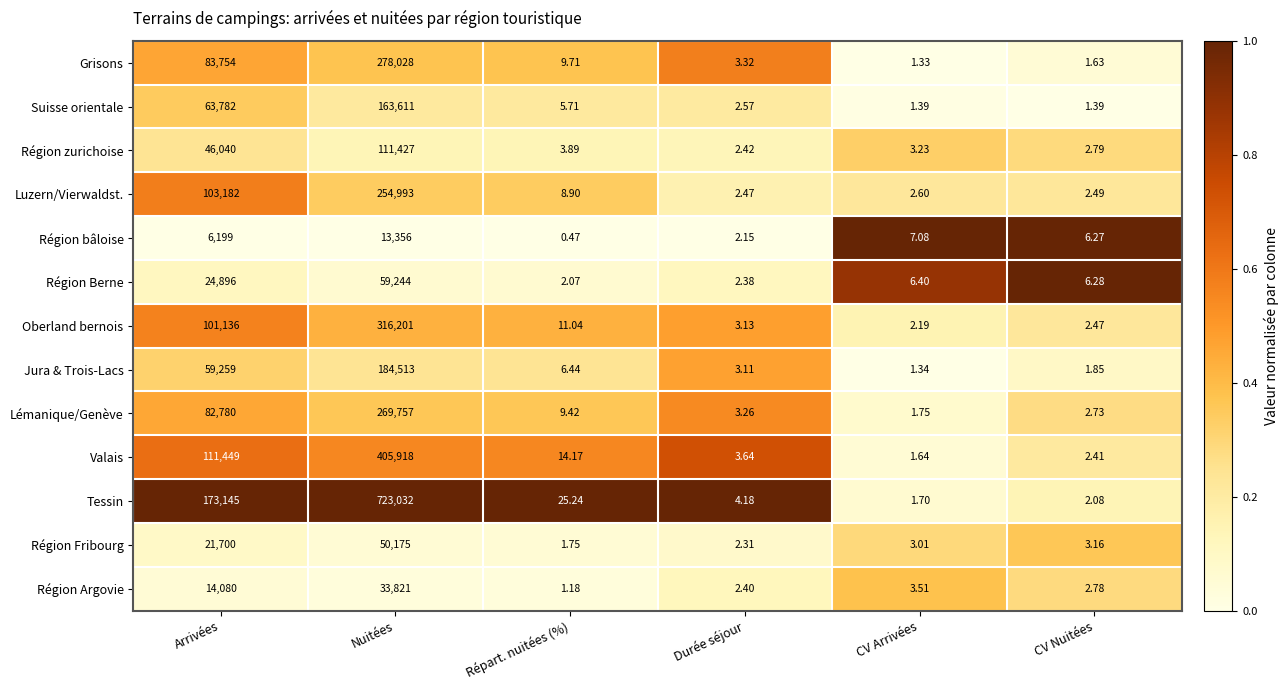

How many values in the Région Berne series are below 6?

2